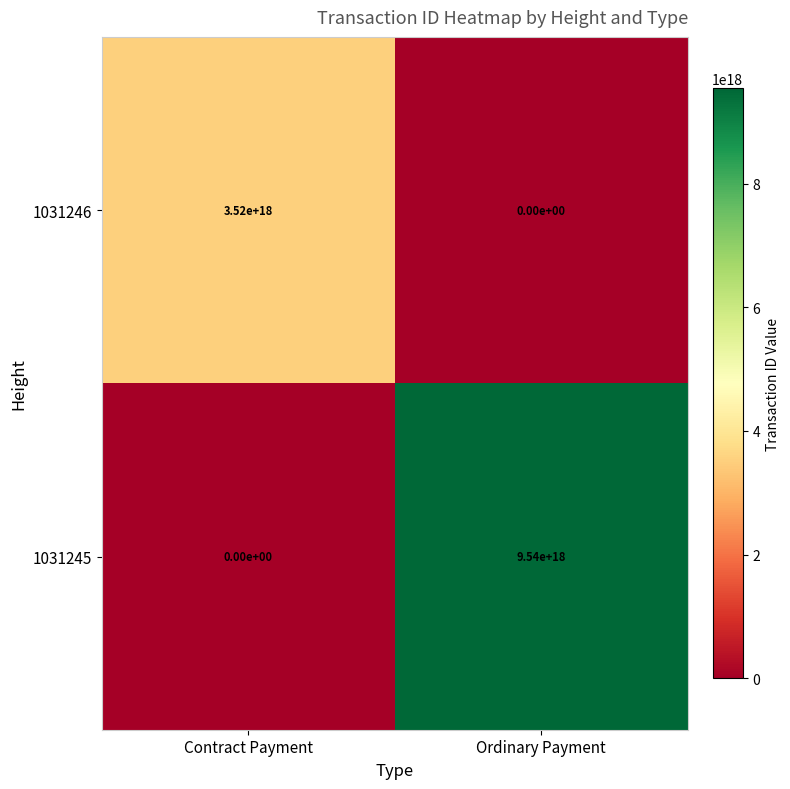

At which category is the sum across all series the highest?

Ordinary Payment